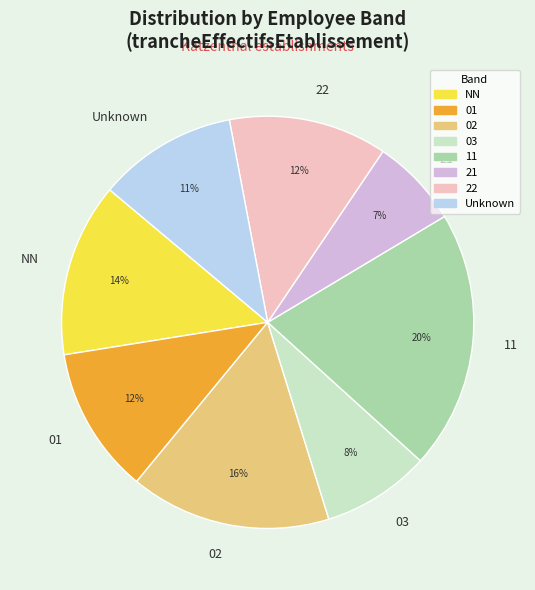

Does 02 account for over 50% of the chart?

No